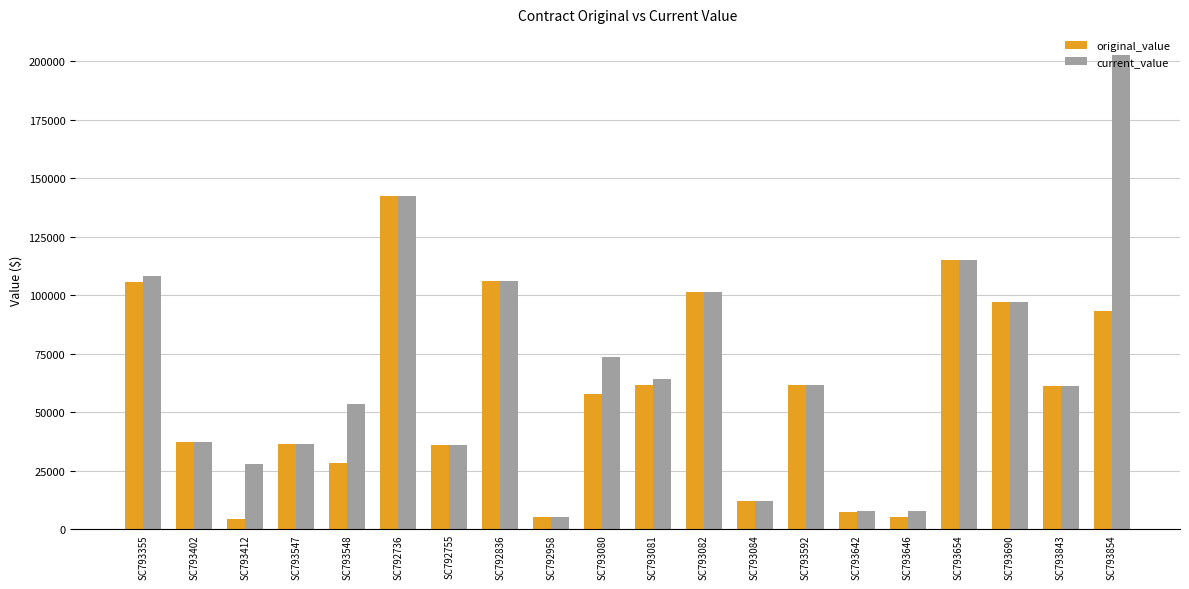

Between SC793646 and SC793843, which series saw the biggest shift?

original_value